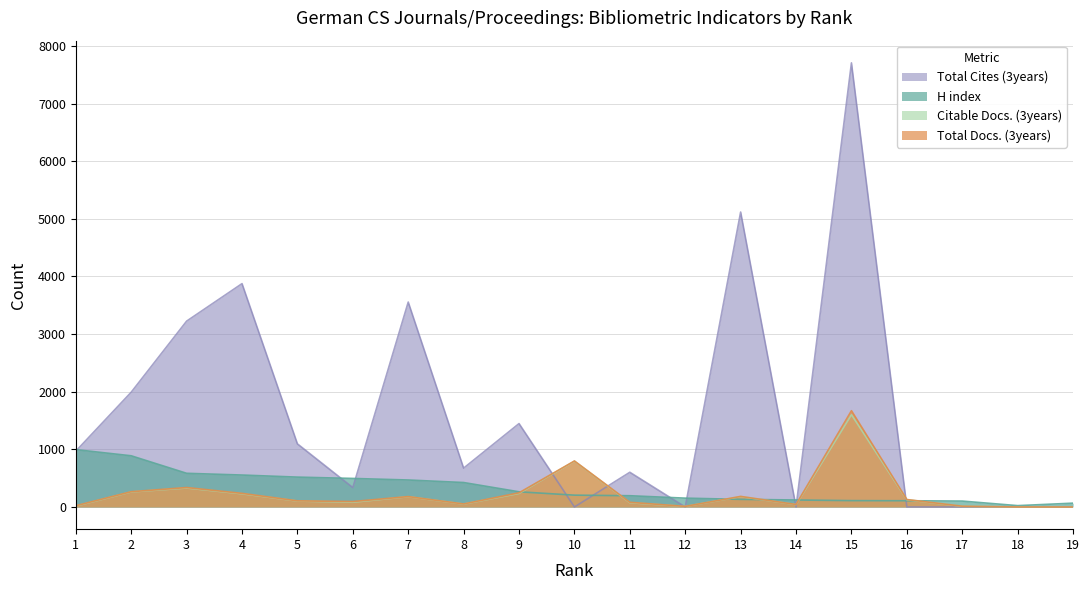

Reading left to right, extract all data points from this chart.

H index: 1=995	2=888	3=584	4=554	5=518	6=495	7=468	8=424	9=263	10=205	11=195	12=153	13=132	14=121	15=110	16=108	17=102	18=23	19=66
Total Docs. (3years): 1=21	2=265	3=337	4=236	5=106	6=94	7=180	8=52	9=246	10=798	11=81	12=10	13=183	14=43	15=1671	16=129	17=13	18=0	19=0
Total Cites (3years): 1=969	2=1992	3=3225	4=3876	5=1095	6=336	7=3556	8=674	9=1447	10=0	11=602	12=0	13=5118	14=0	15=7707	16=0	17=0	18=0	19=0
Citable Docs. (3years): 1=16	2=261	3=329	4=229	5=103	6=82	7=178	8=50	9=235	10=795	11=74	12=9	13=180	14=41	15=1601	16=125	17=11	18=0	19=0